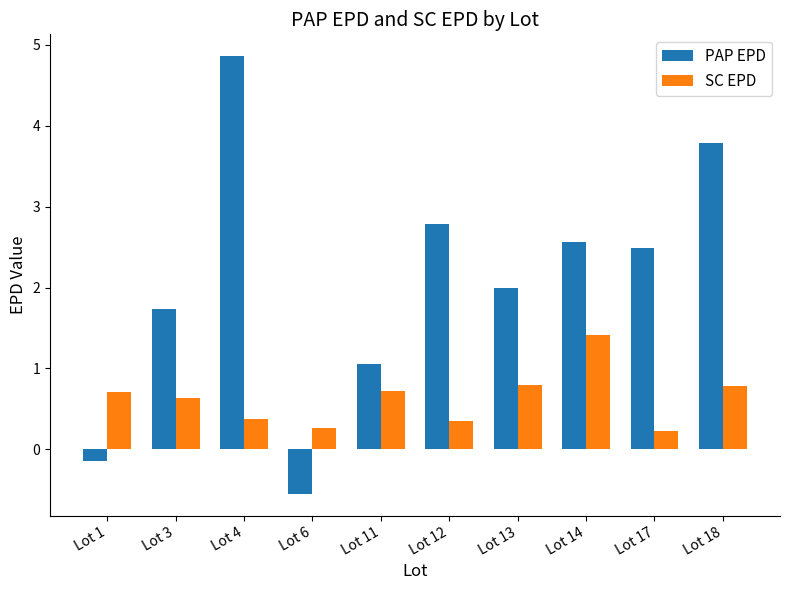

What is the value of the SC EPD bar at the 3rd from the left?

0.4